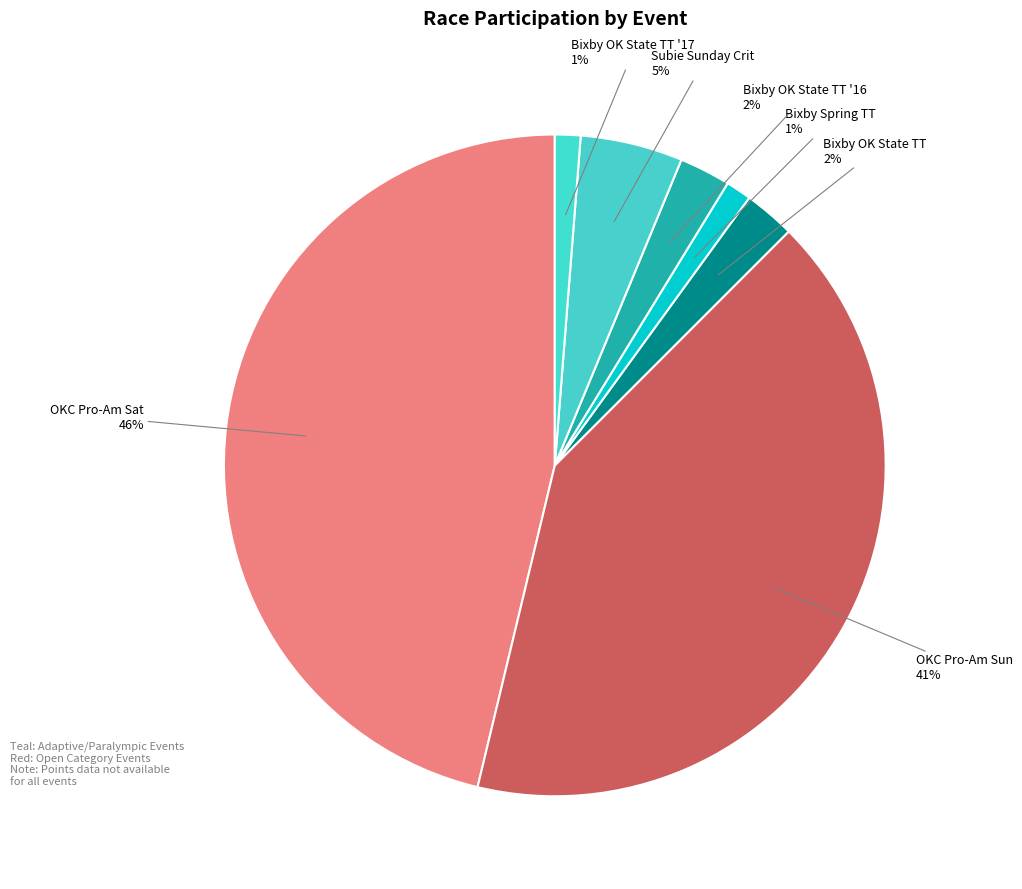

Is the sum of Subie Sunday Crit and OKC Pro-Am Sat greater than half?

Yes